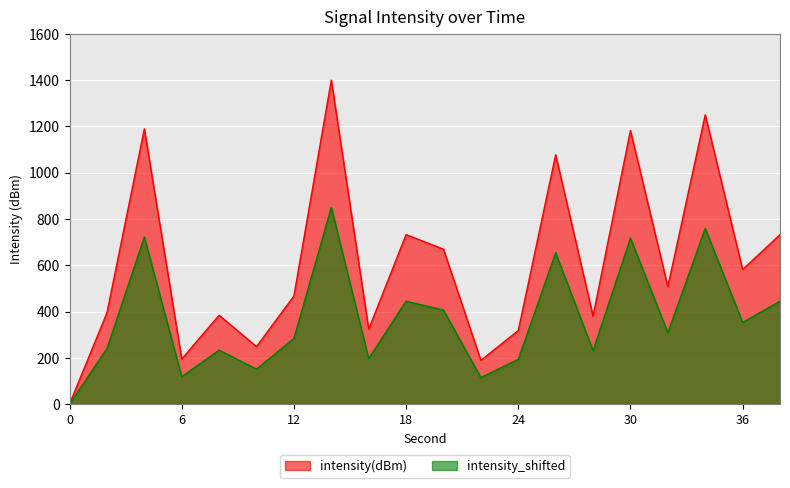

Rank the series by their maximum value, from lowest to highest.

intensity_shifted, intensity(dBm)